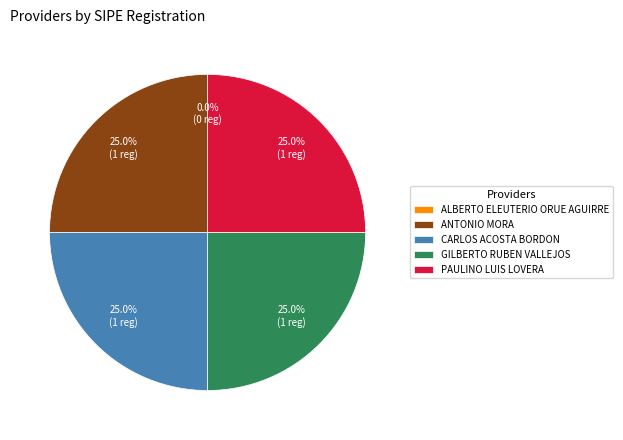

The PAULINO LUIS LOVERA slice represents 17% of the pie. True or false?

False